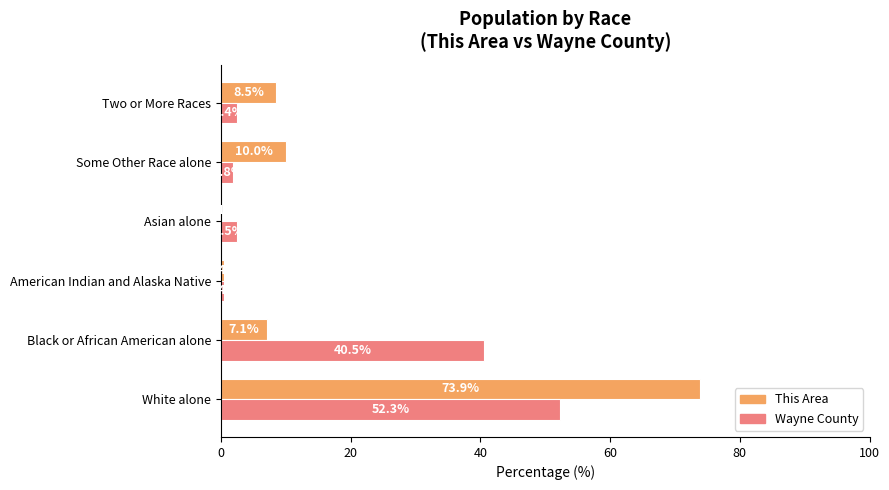

Which series changed the most between Some Other Race alone and Two or More Races?

This Area